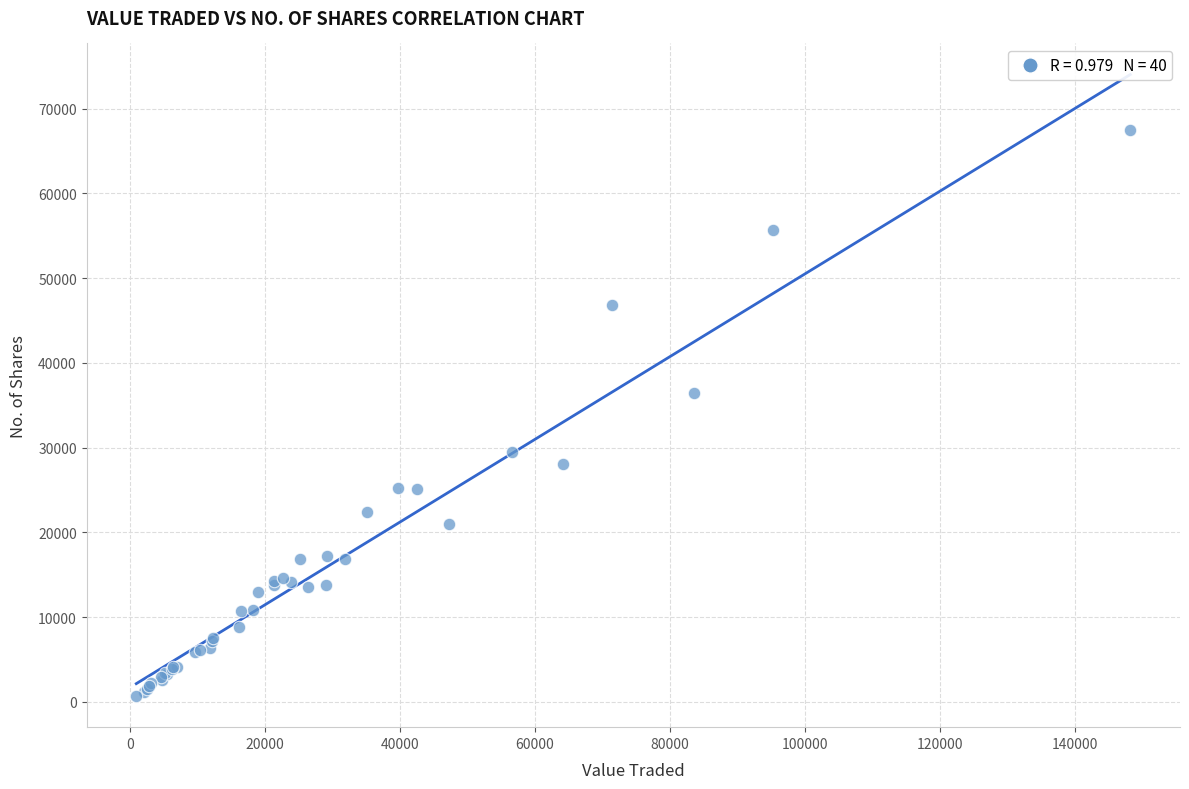

What Y value in the scatter plot is closest to 34076?

36448